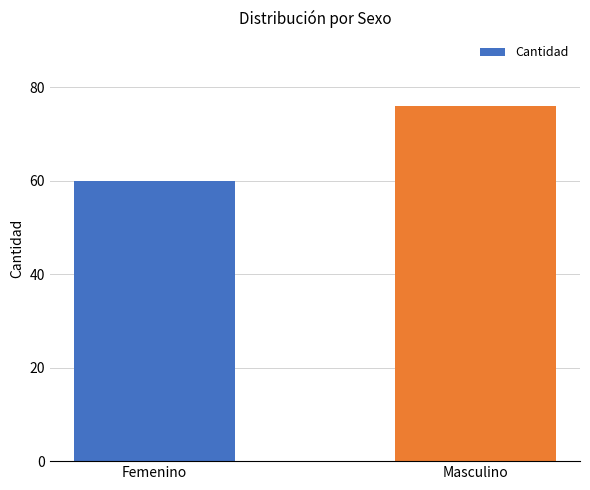

Which category has the highest value across all series?

Masculino